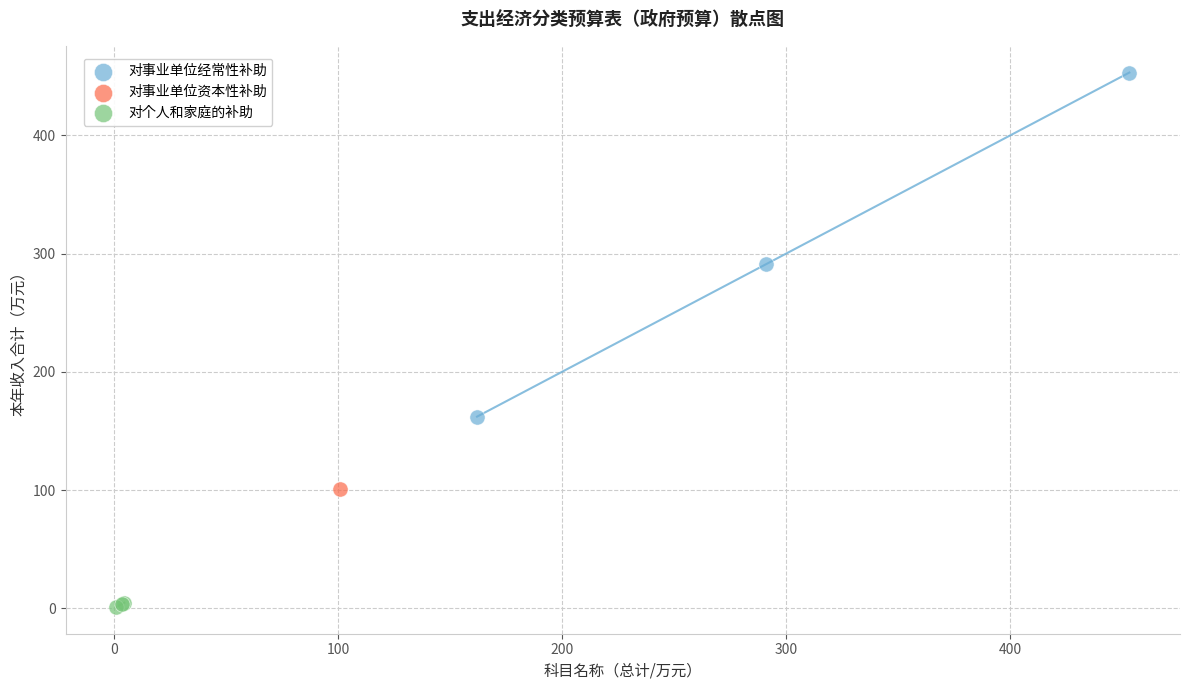

Which series reaches the maximum Y coordinate?

对事业单位经常性补助